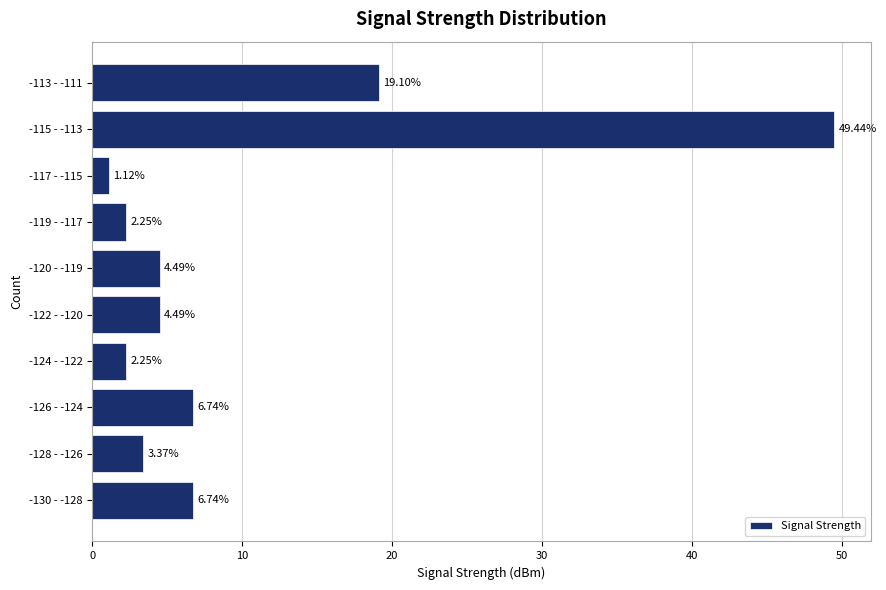

Approximately how many times larger is the value at -130 - -128 compared to -126 - -124?

1.0